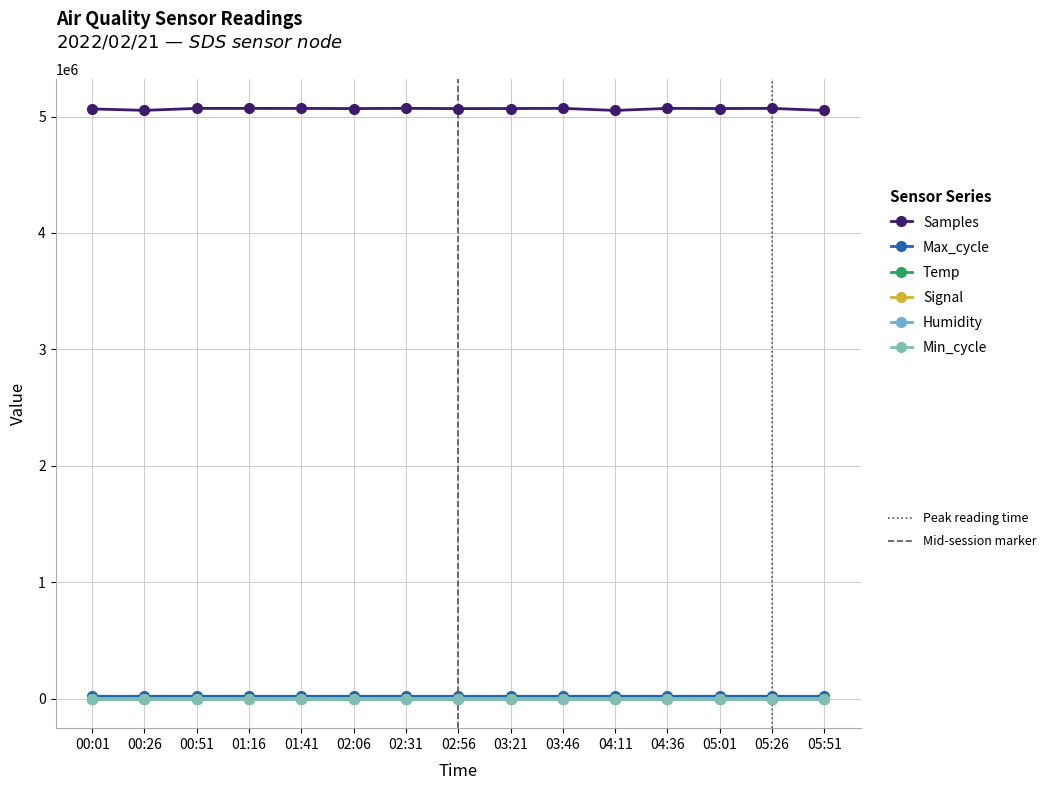

What is the maximum value shown in the chart?

5070407.0